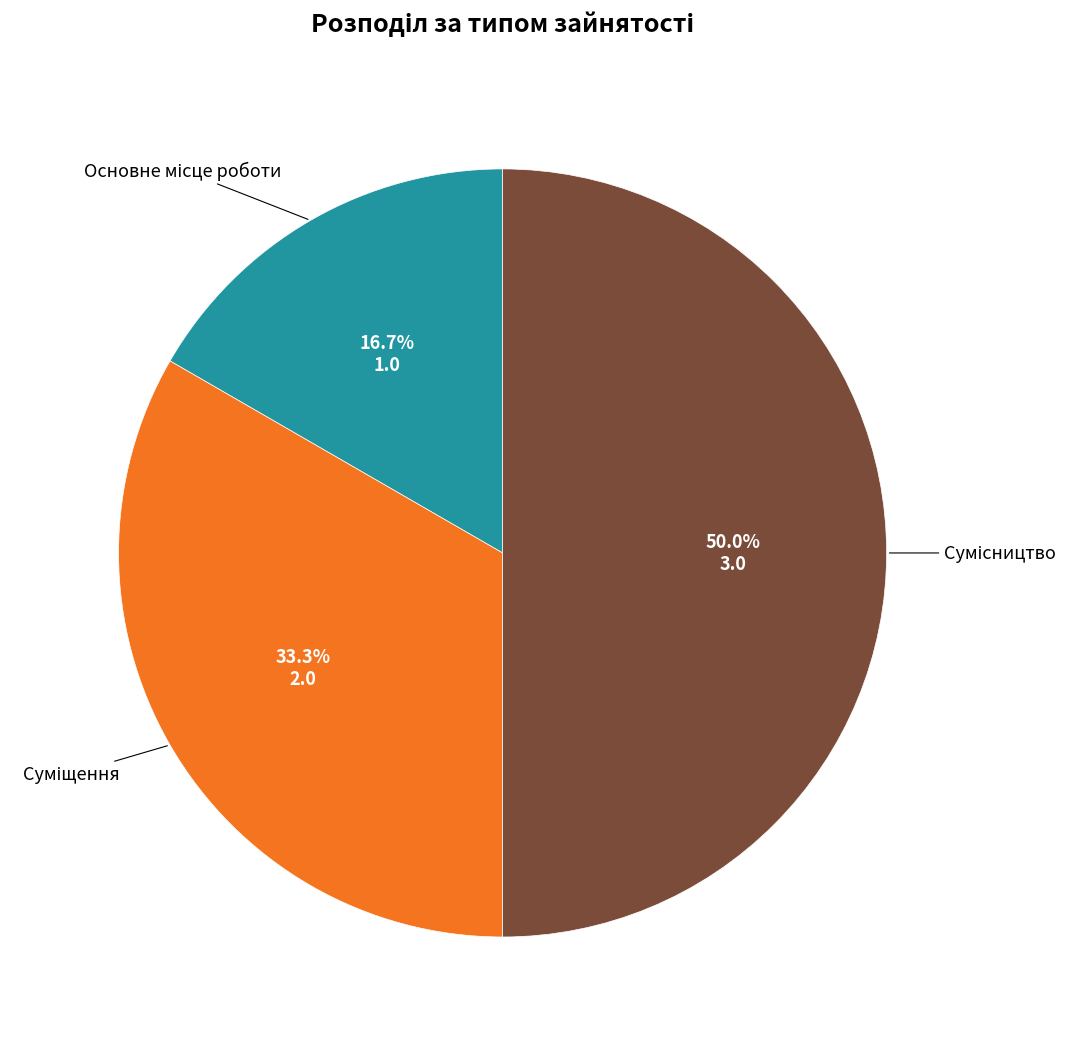

How many slices are in this pie chart?

3